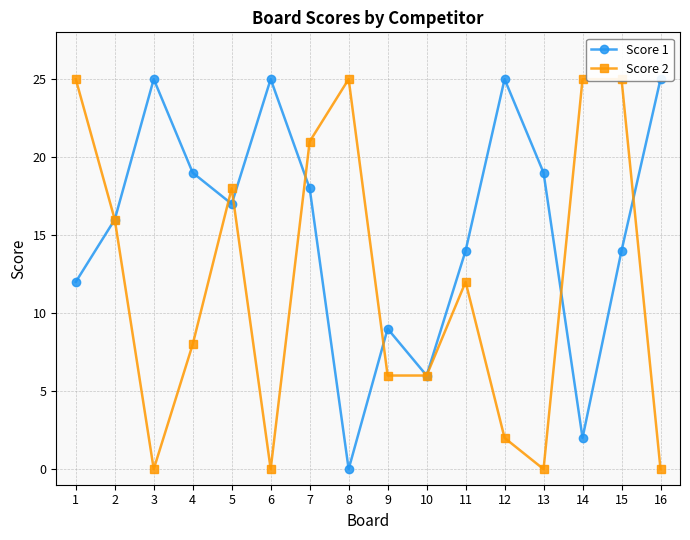

What is the difference between the highest and lowest values at 13?

19